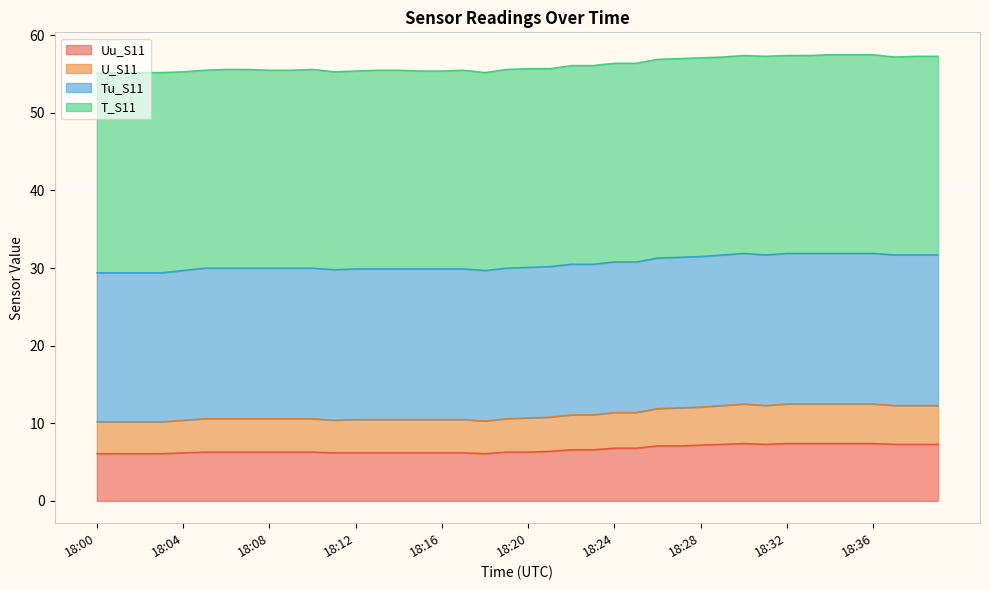

Which label corresponds to the largest value in the chart?

18:30